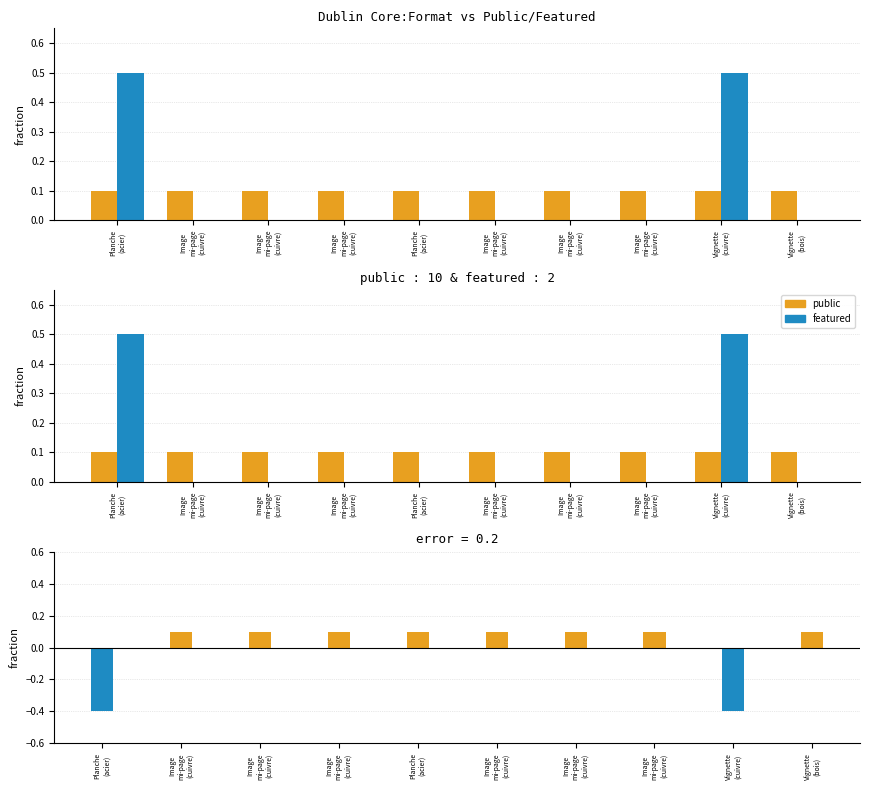

What is the greatest value displayed?

0.5